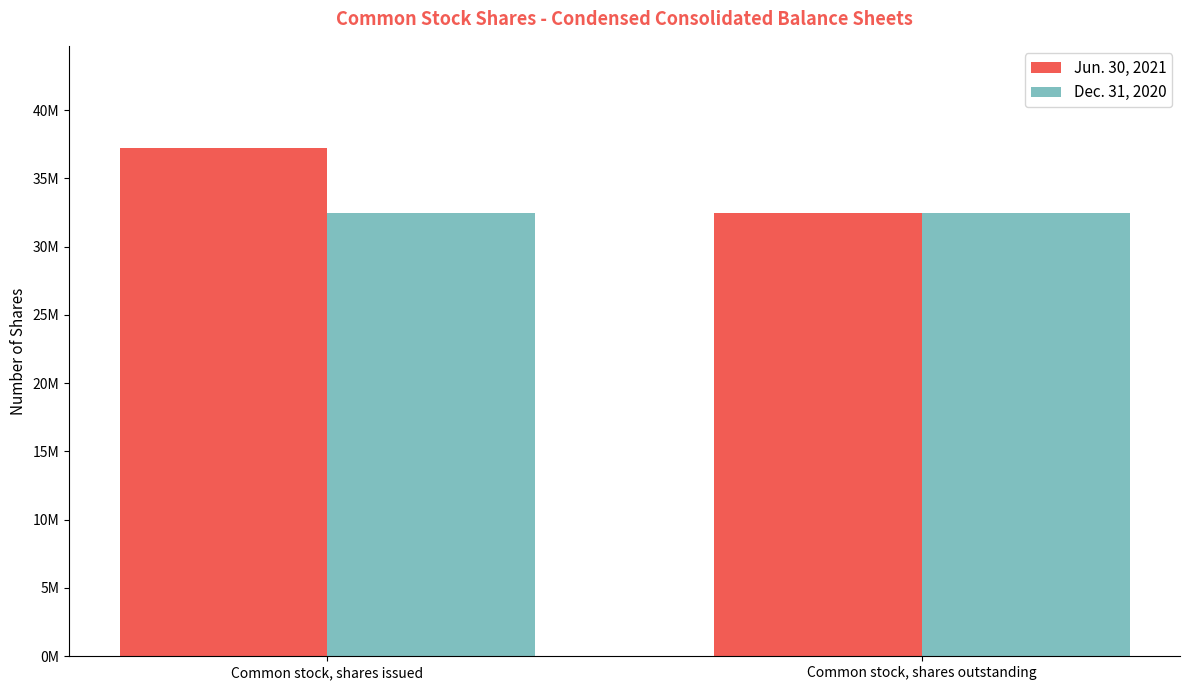

What position from the left is Common stock, shares outstanding?

2